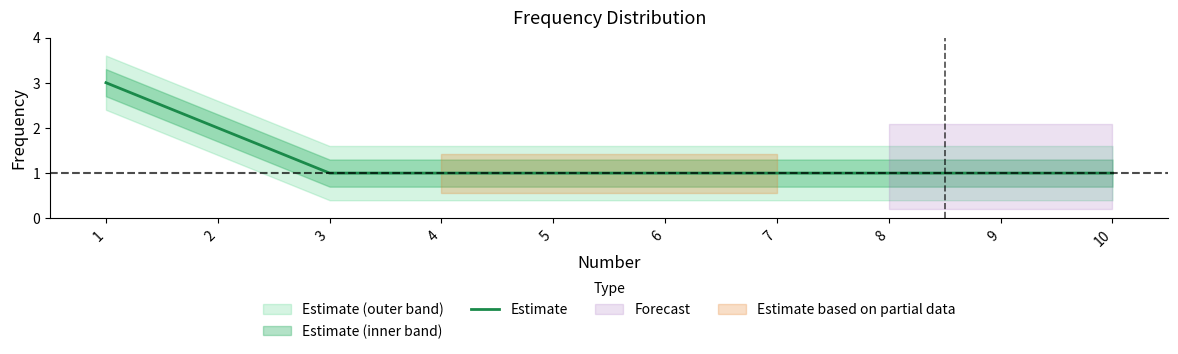

What is the difference between the maximum and minimum values?

2